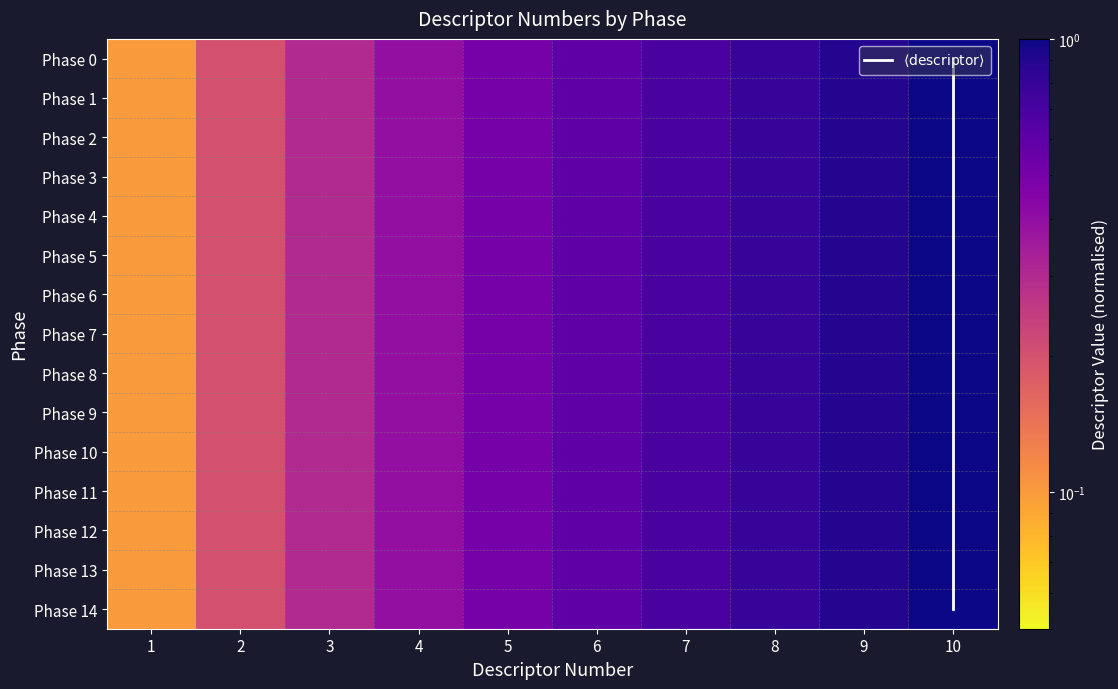

Is it true that Phase 11 equals 1.1 at 6?

False